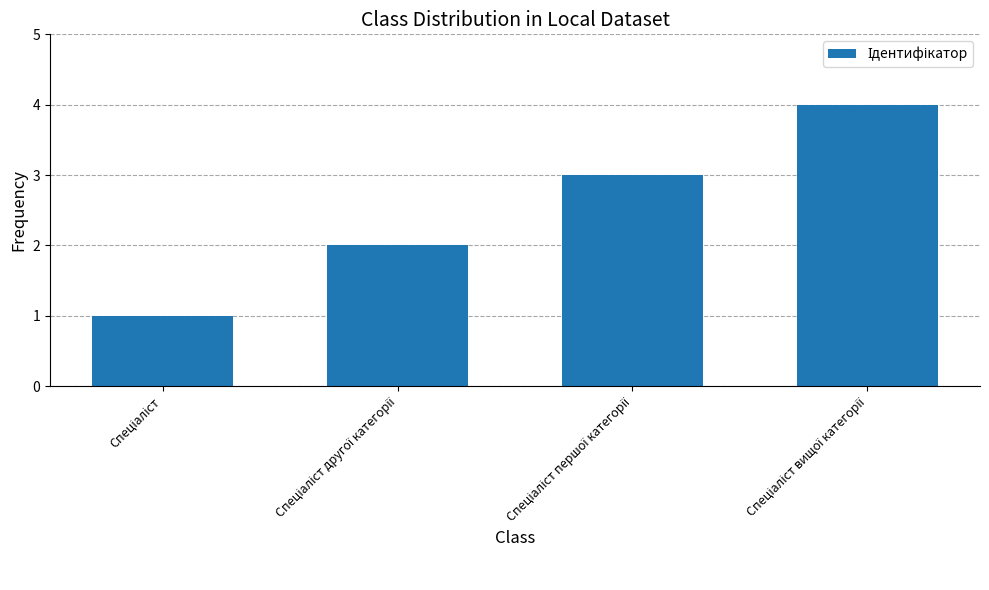

How many bars are there in total?

4